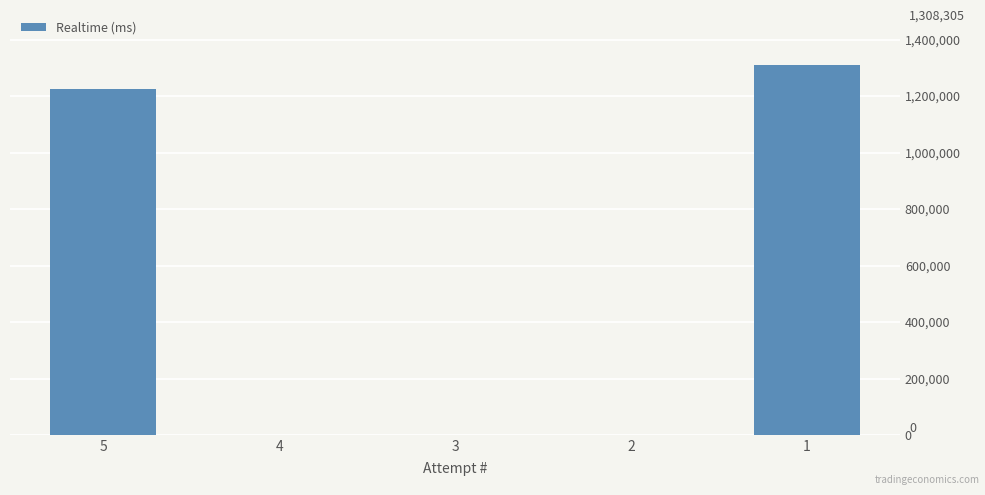

Reading right to left, list all the values displayed in this chart.

1308305	0	0	0	1226443